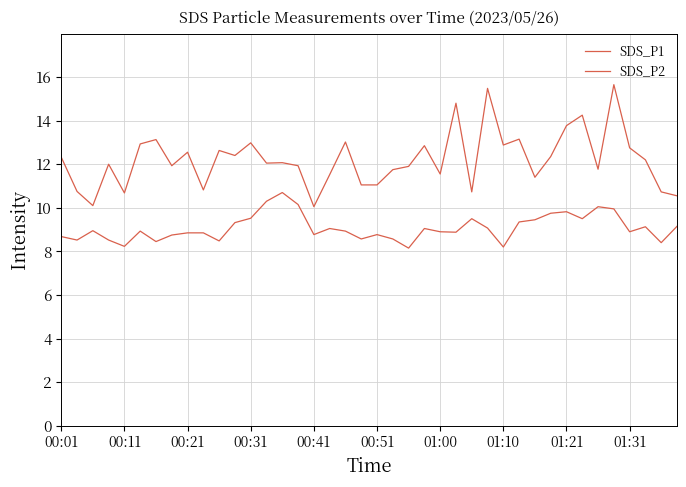

What is the highest value of the SDS_P2 series?

10.7